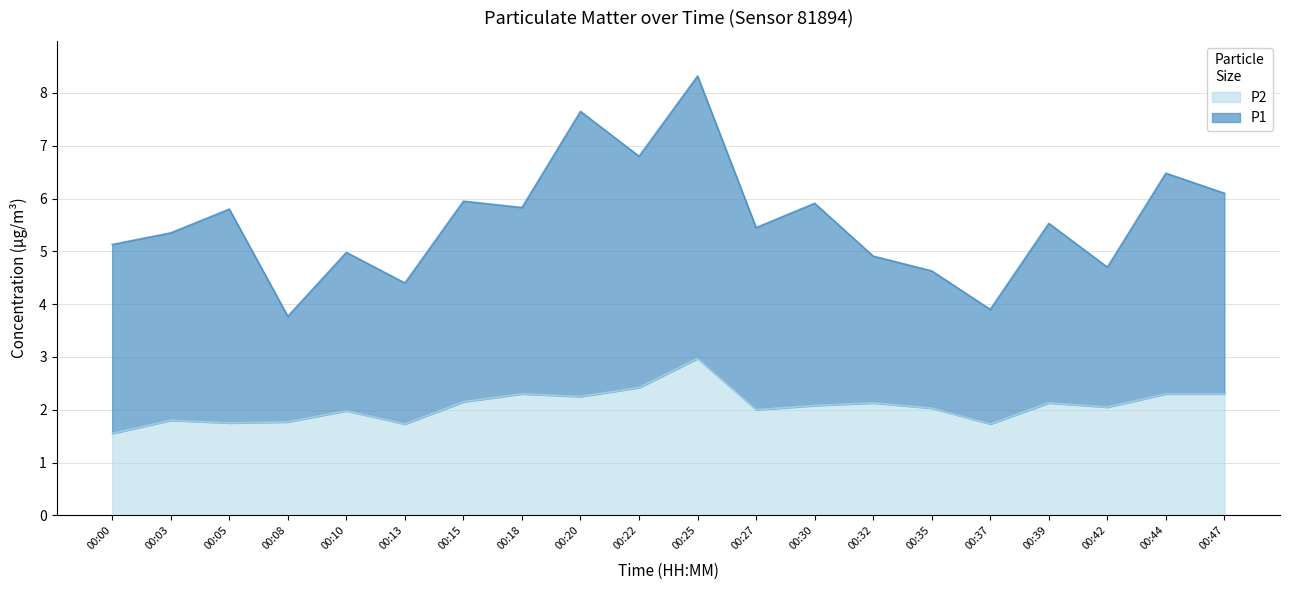

Where does the data first go above 2?

00:15